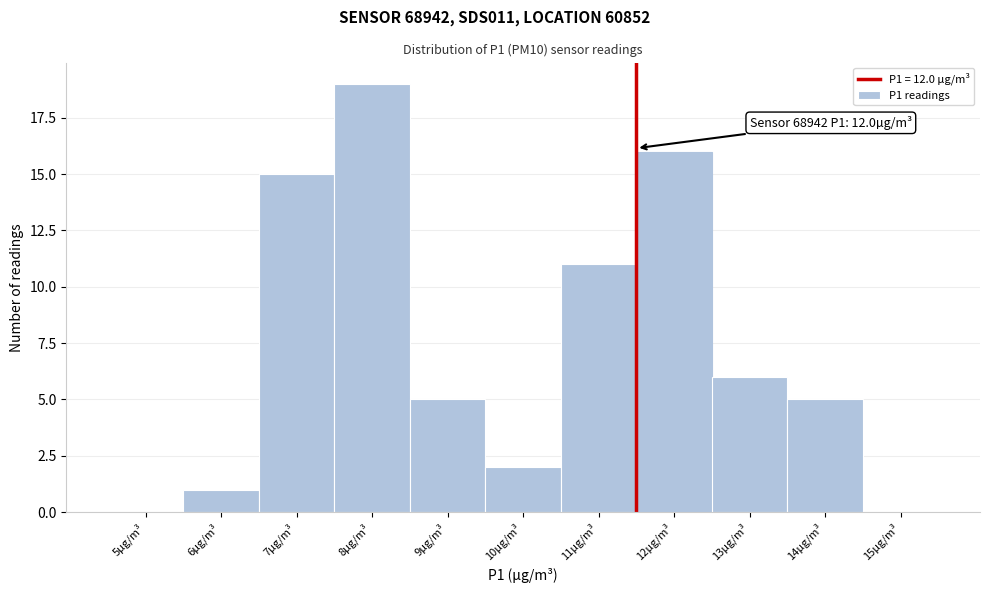

Reading left to right, extract all data points from this chart.

5µg/m³=0	6µg/m³=1	7µg/m³=15	8µg/m³=19	9µg/m³=5	10µg/m³=2	11µg/m³=11	12µg/m³=16	13µg/m³=6	14µg/m³=5	15µg/m³=0